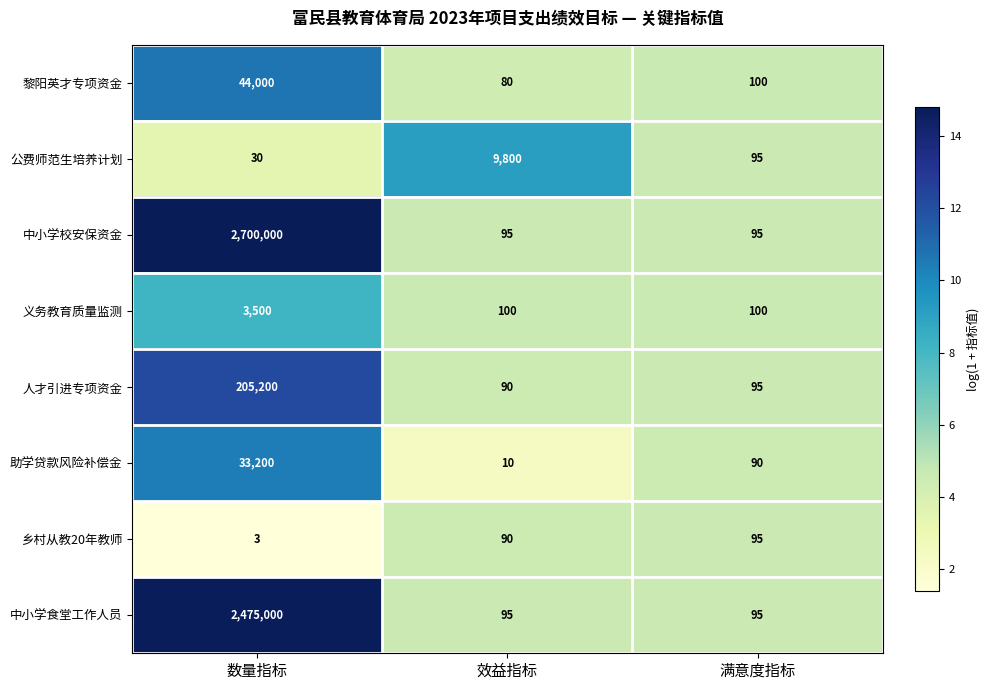

Rank the series by their maximum value, from highest to lowest.

中小学校安保资金, 中小学食堂工作人员, 人才引进专项资金, 黎阳英才专项资金, 助学贷款风险补偿金, 公费师范生培养计划, 义务教育质量监测, 乡村从教20年教师